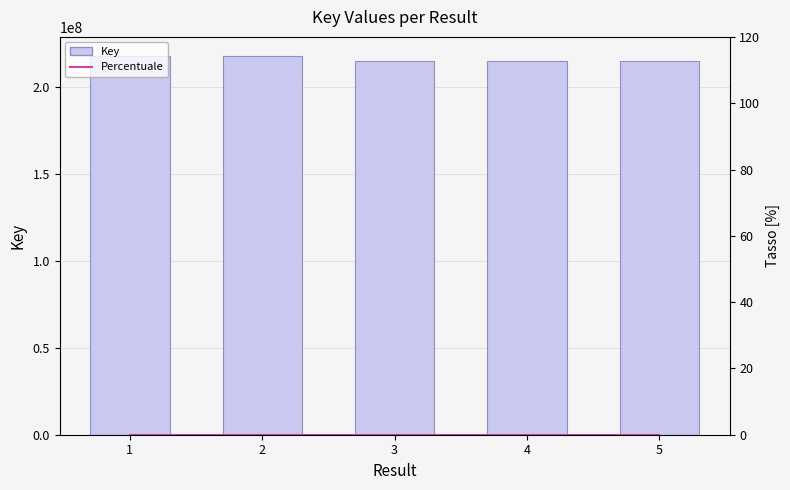

How many groups of bars are there?

5